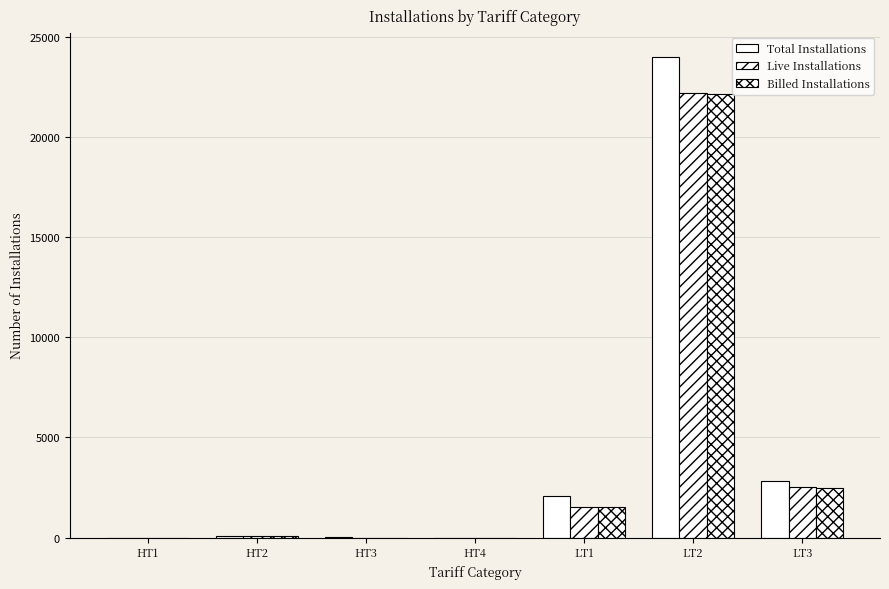

How many series are shown in this chart?

3